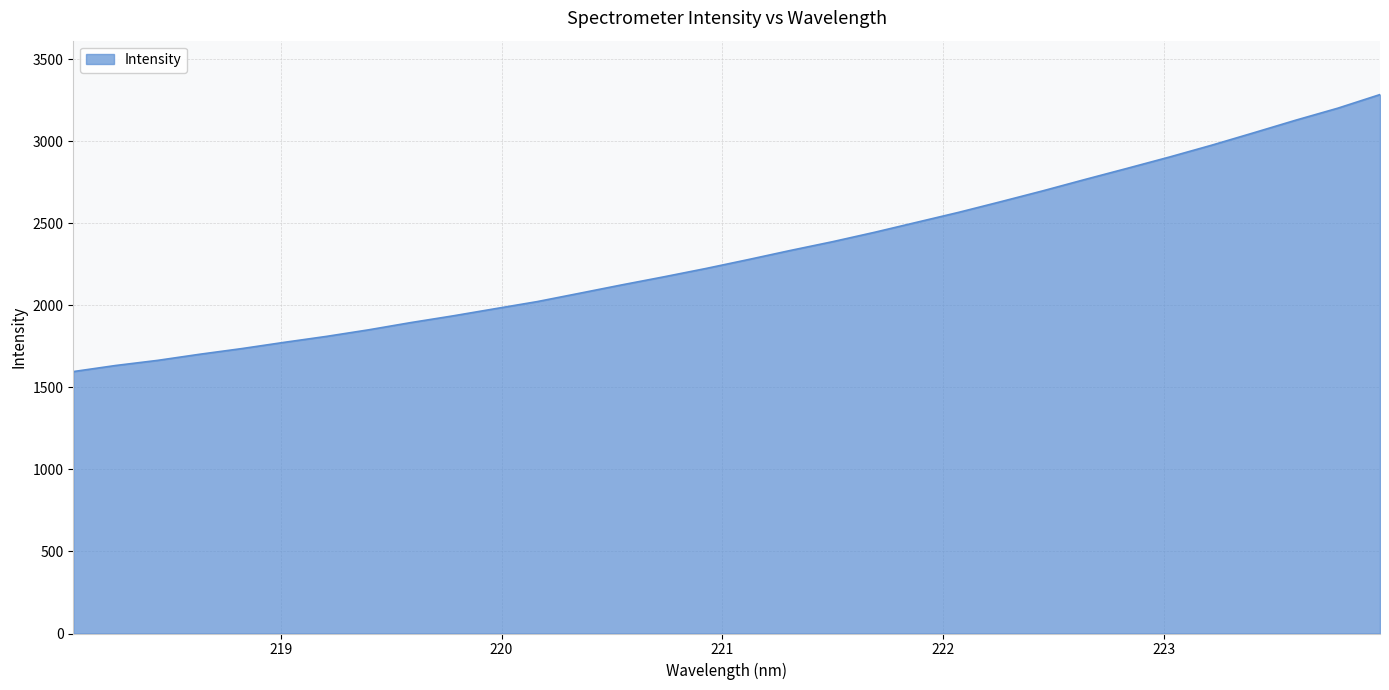

What is the greatest value displayed?

3283.5